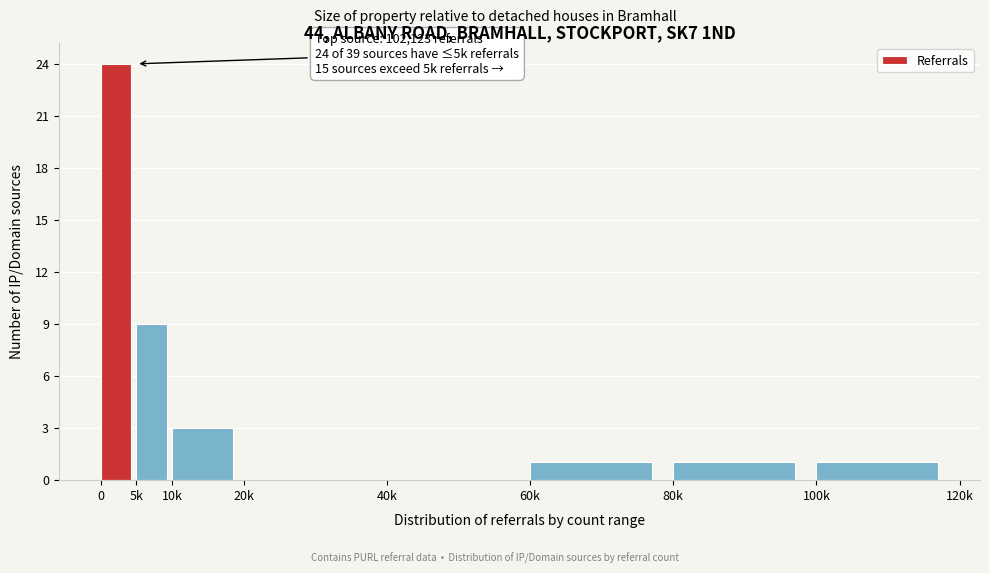

Reading right to left, transcribe all the data shown in this chart.

100k=1	80k=1	60k=1	40k=0	20k=0	10k=3	5k=9	0=24